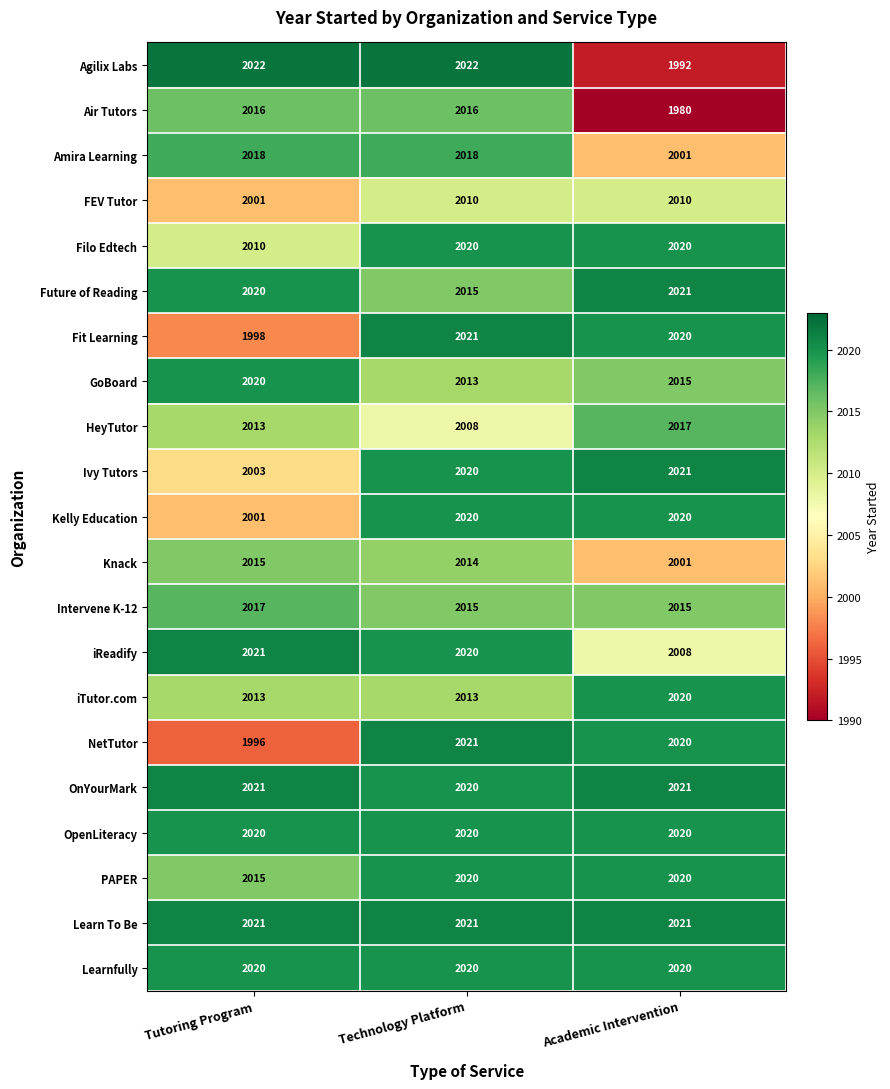

What is the greatest value displayed?

2022